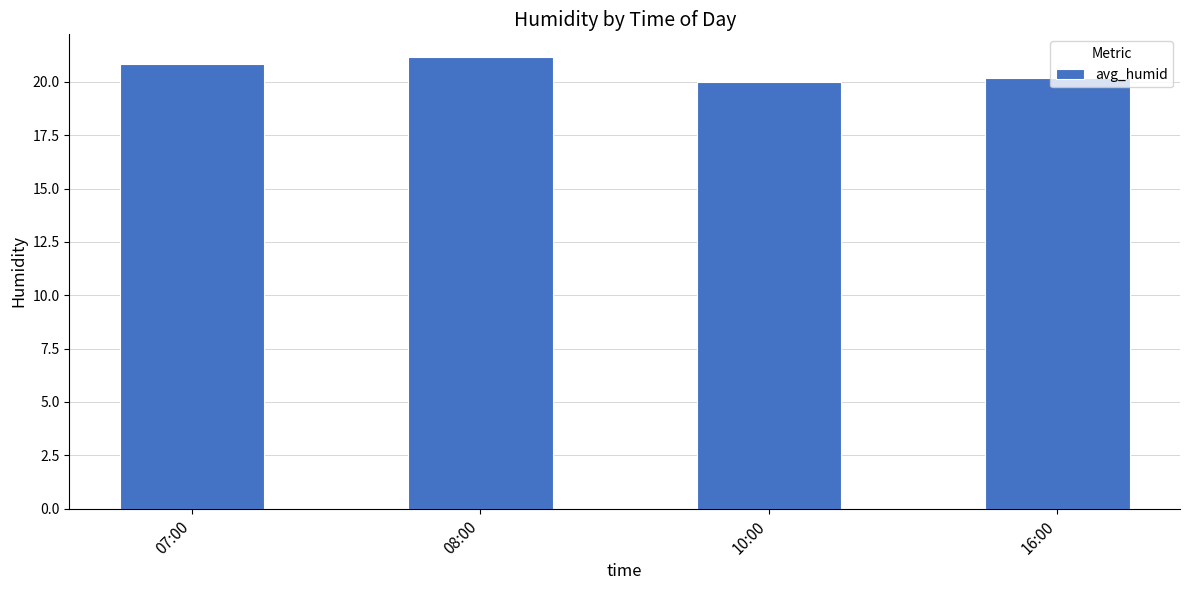

Which label corresponds to the largest value in the chart?

08:00